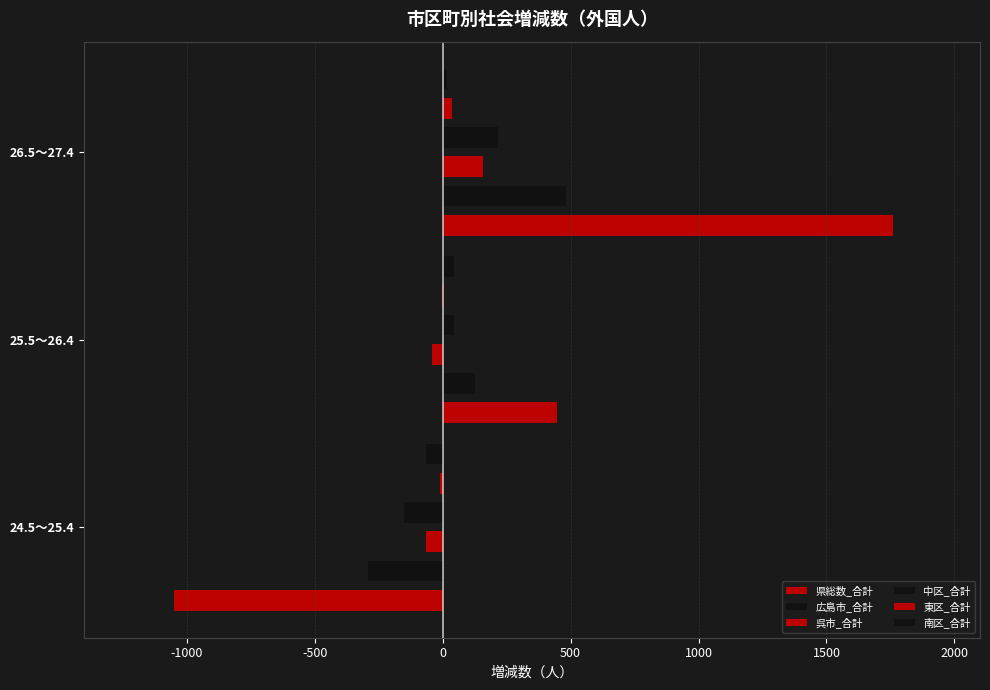

List the series in order of their peak value, highest first.

県総数_合計, 広島市_合計, 中区_合計, 呉市_合計, 南区_合計, 東区_合計